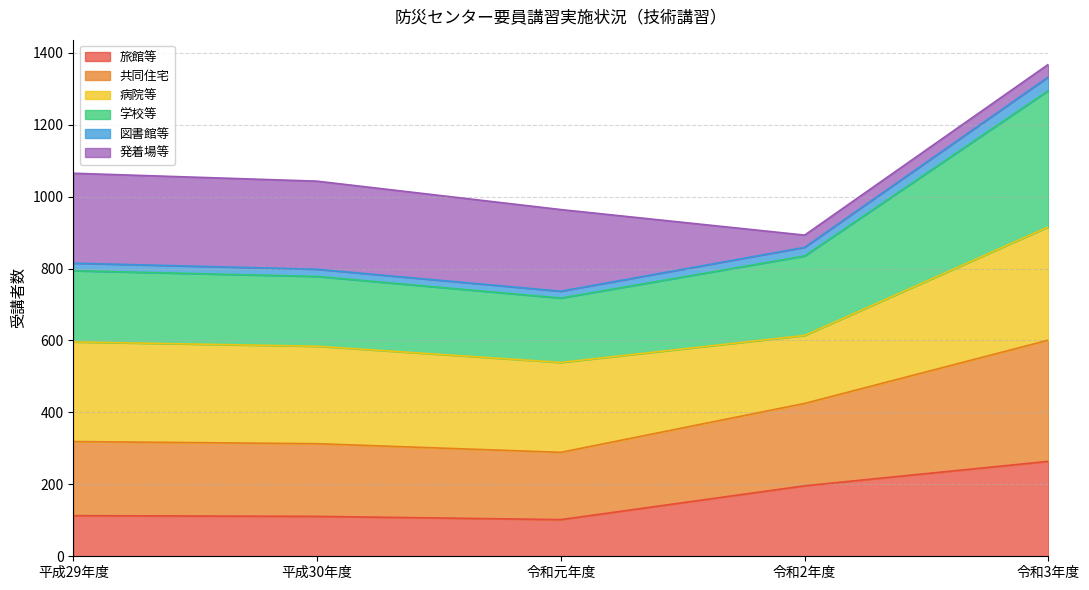

Is it true that 学校等 equals 513 at 令和3年度?

False